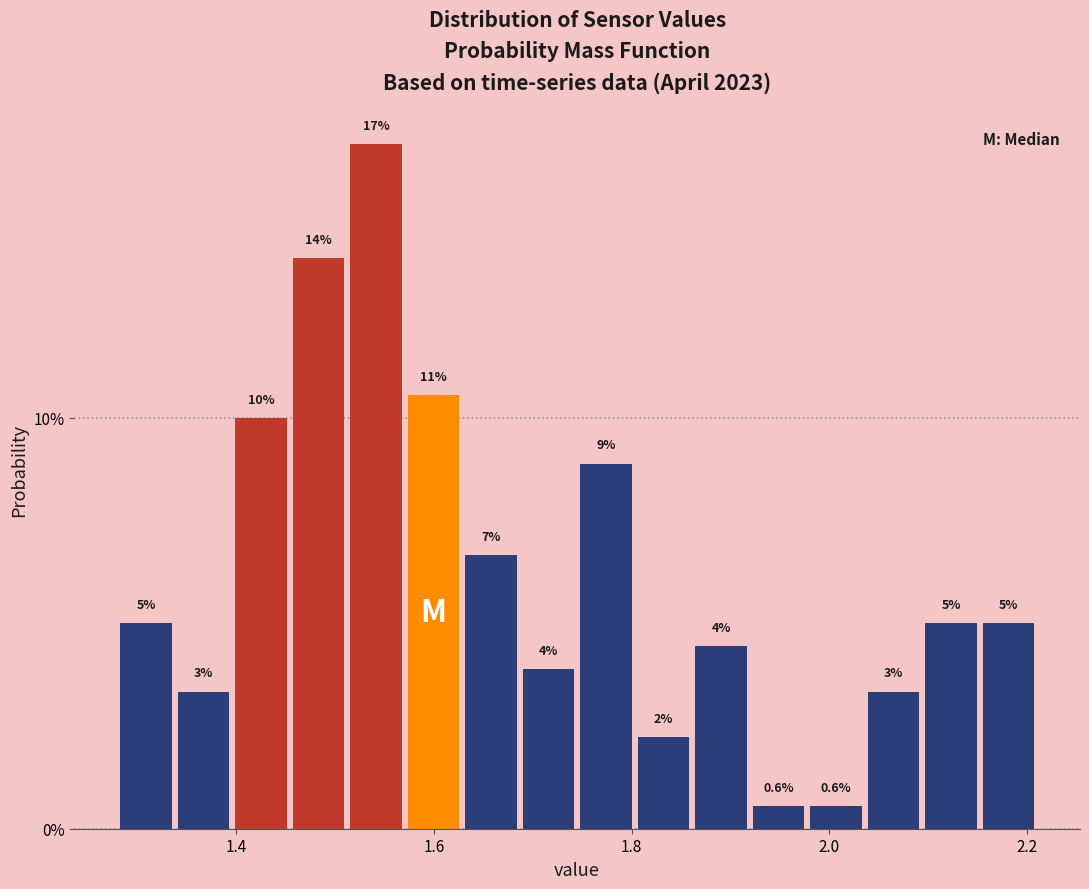

Read against the x-axis, roughly where is the centre of the tallest bar?

1.54